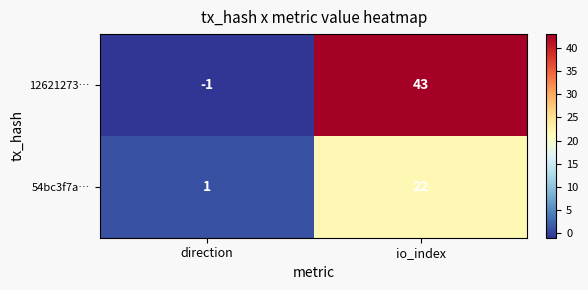

Count the number of categories in the chart.

2